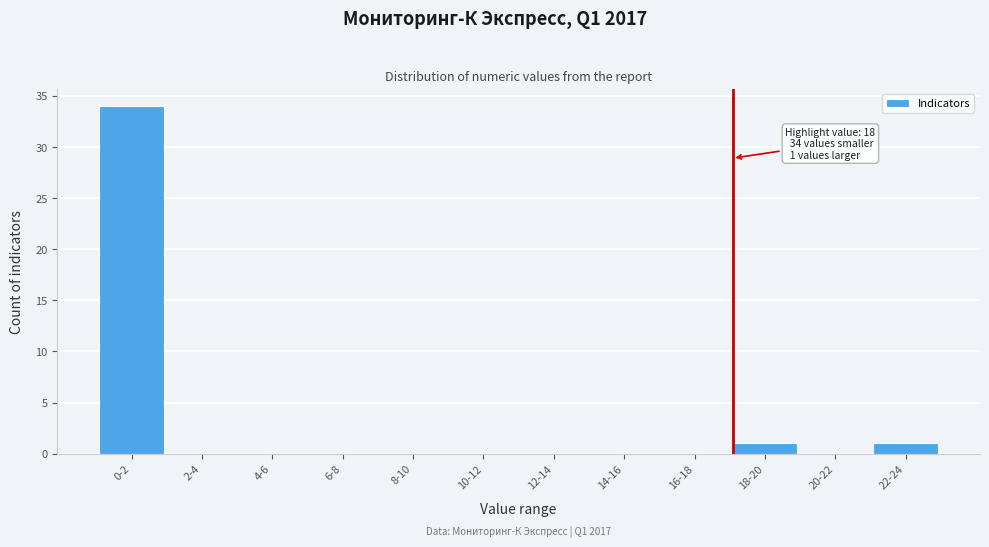

Reading right to left, extract all data points from this chart.

22-24=1	20-22=0	18-20=1	16-18=0	14-16=0	12-14=0	10-12=0	8-10=0	6-8=0	4-6=0	2-4=0	0-2=34